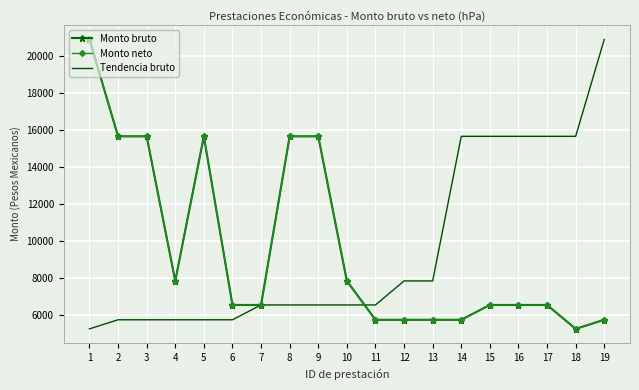

Is the value of Monto bruto at 18 greater than the value of Monto neto at 17?

No